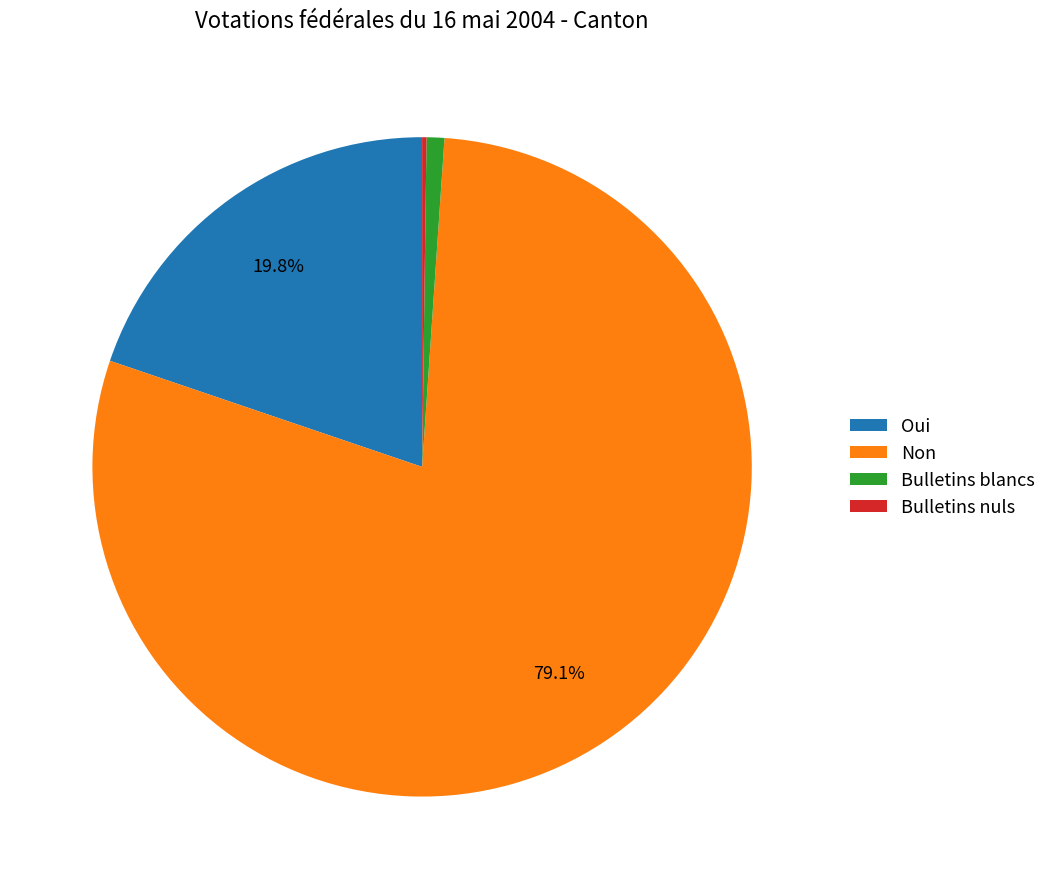

Combined, what portion of the pie is Non and Oui?

98.9%